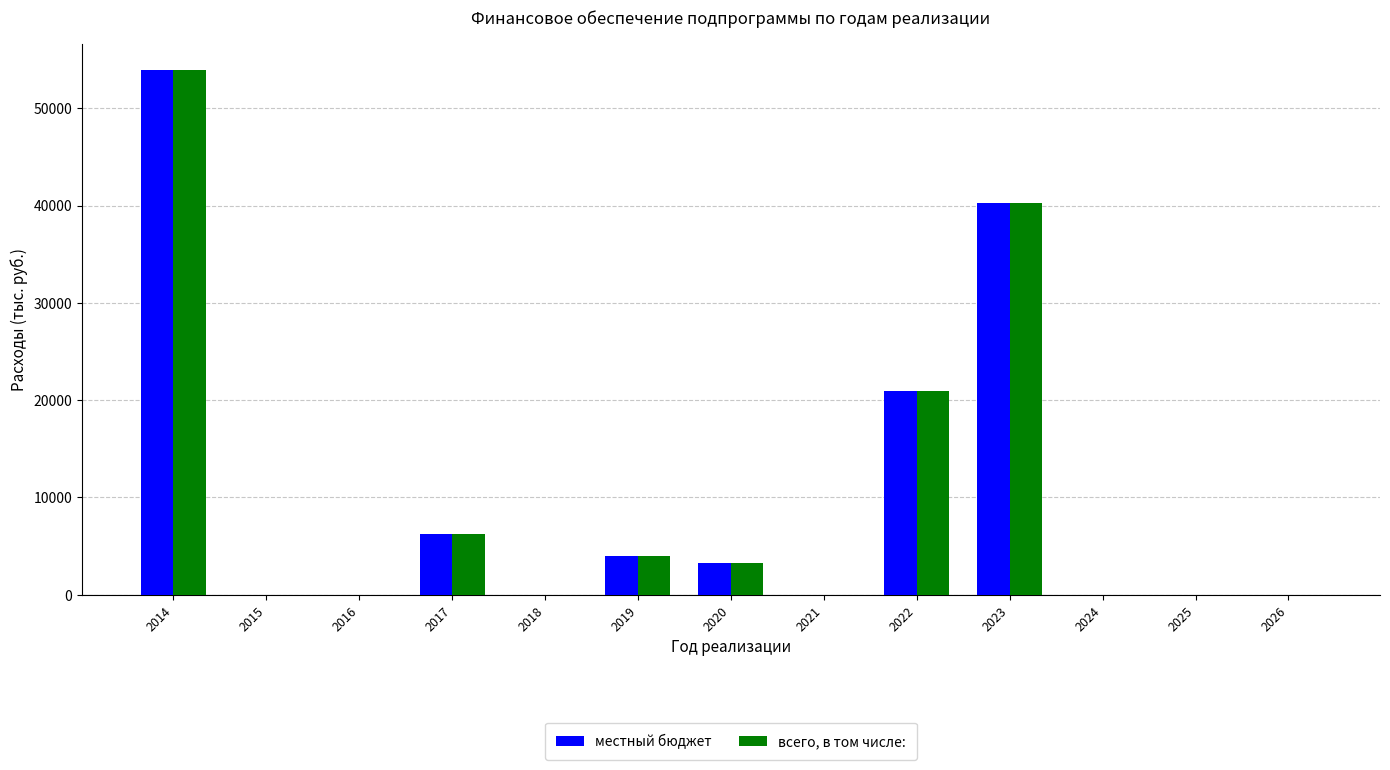

Which category has the highest value in the всего, в том числе: series?

2014